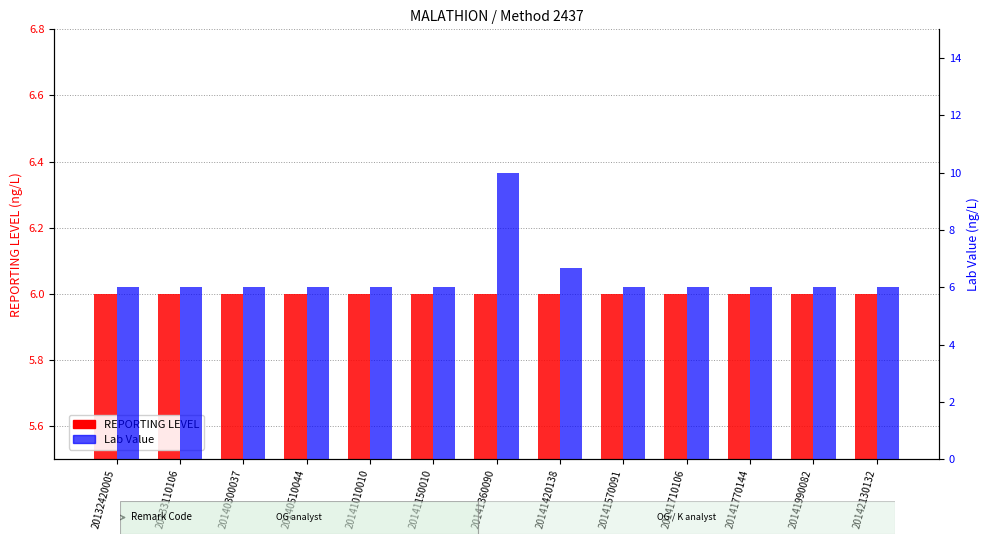

What value does the Lab Value series have at 20141770144?

6.0